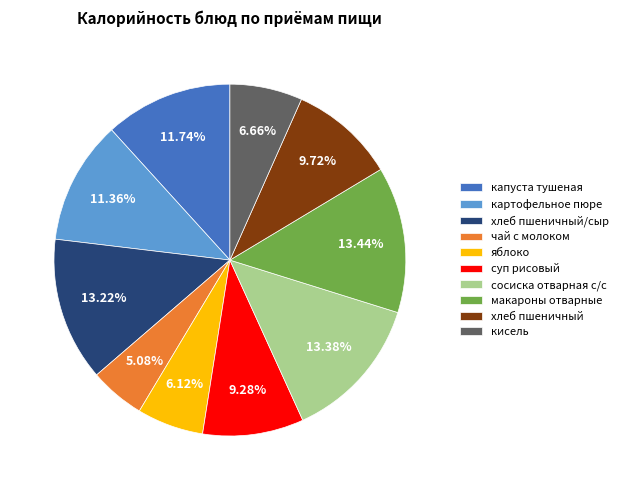

Which category has the smallest portion of the pie?

чай с молоком